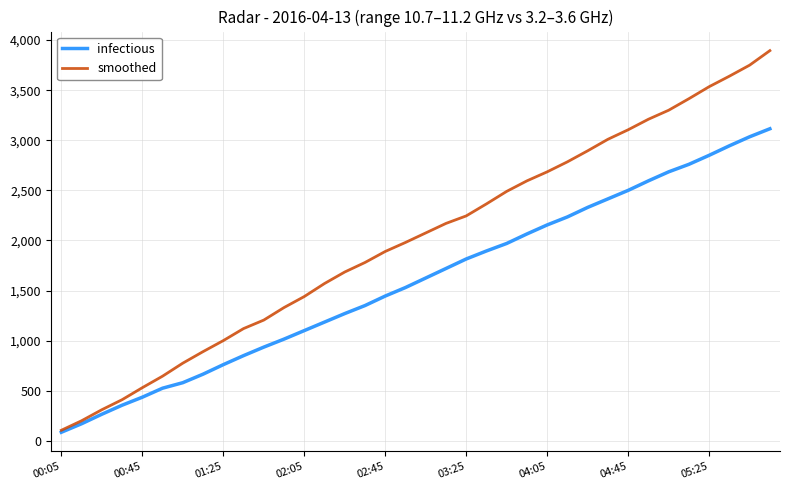

What is the maximum value shown in the chart?

3895.0